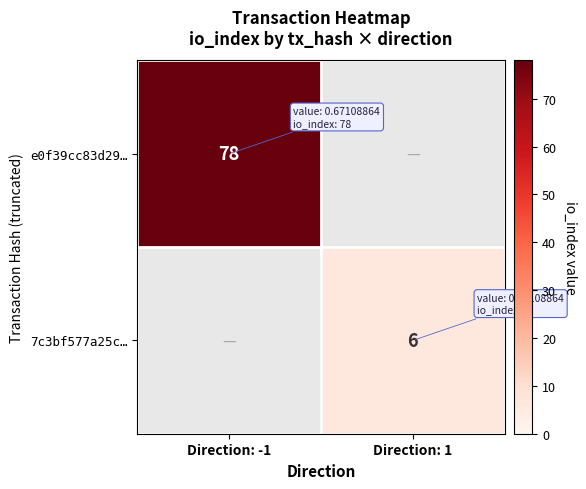

What is the greatest value displayed?

78.0